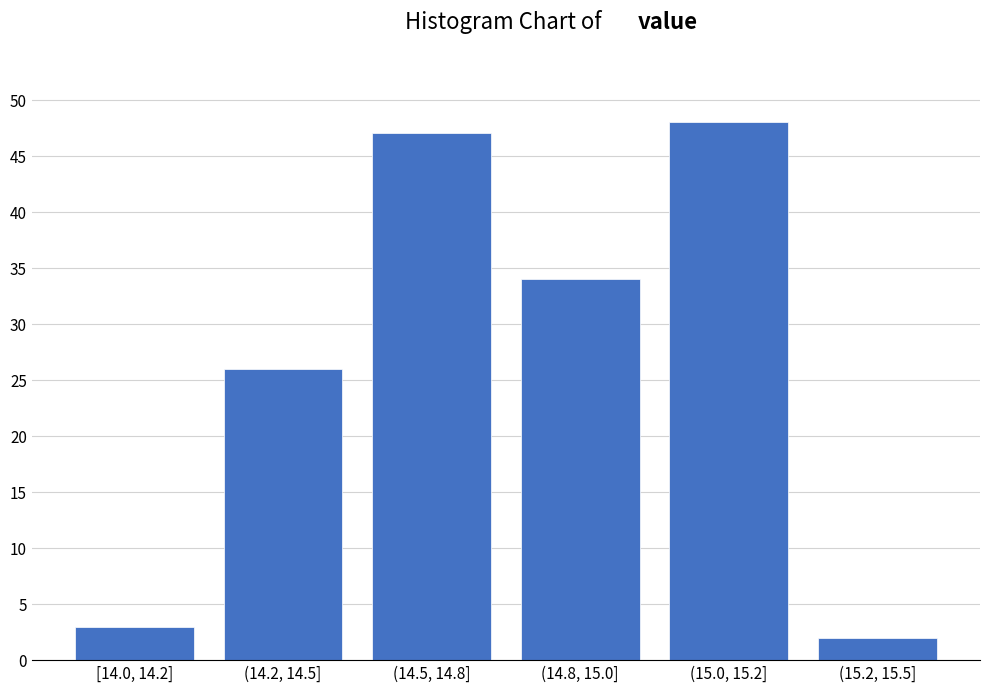

Reading left to right, extract all data points from this chart.

3	26	47	34	48	2